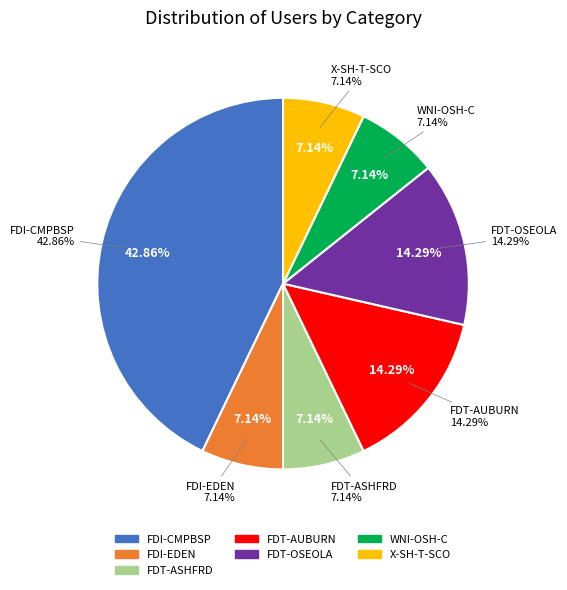

Approximately how many times larger is the value at FDT-OSEOLA compared to FDI-EDEN?

2.0